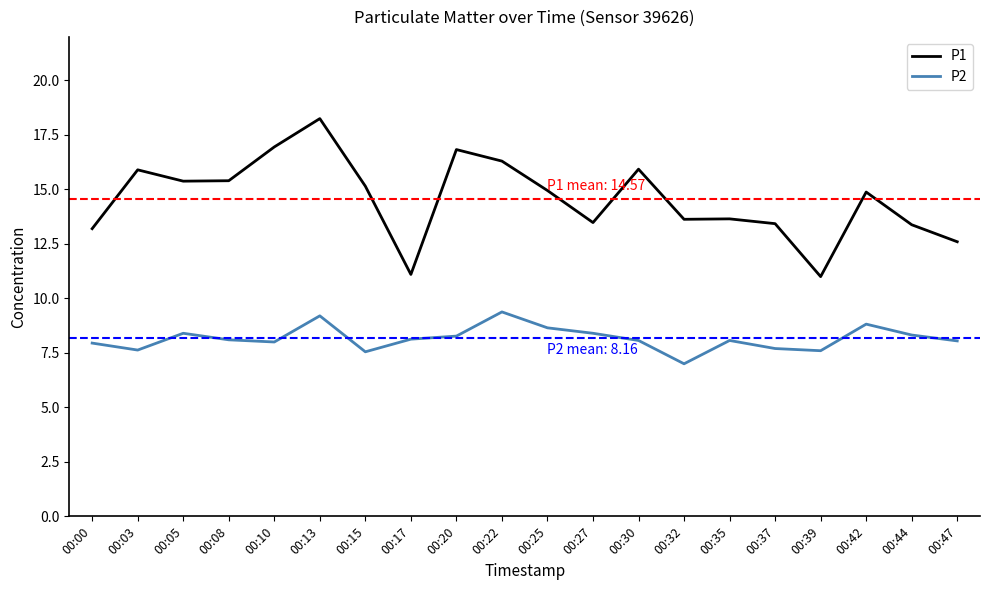

What is the minimum value for P2?

7.0